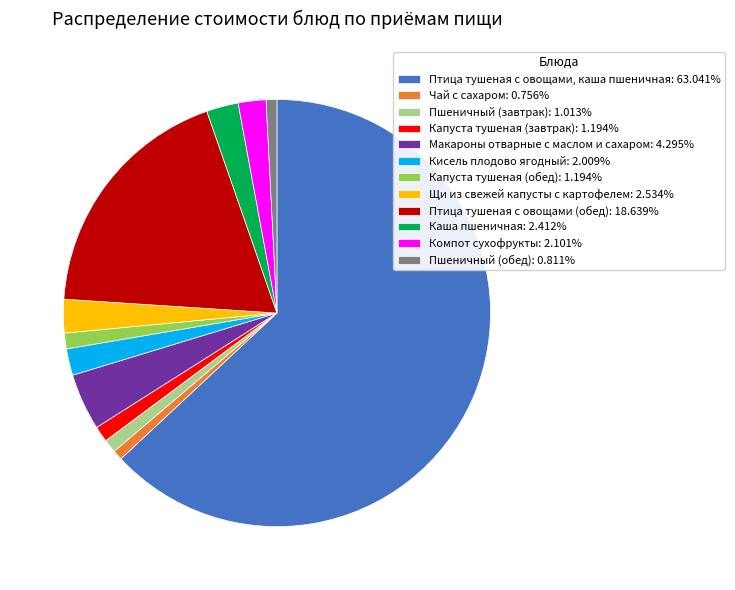

Approximately how many times larger is the value at Щи из свежей капусты с картофелем: 2.534% compared to Компот сухофрукты: 2.101%?

1.2